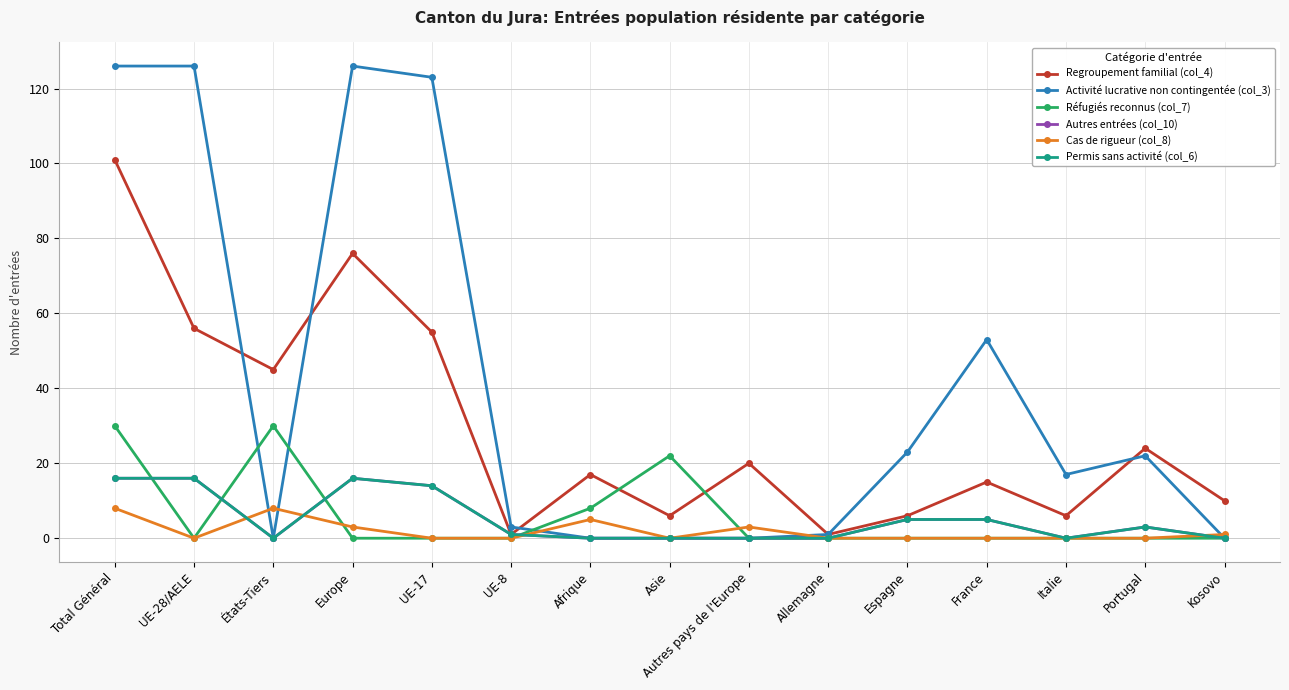

What is the average value of the Permis sans activité (col_6) series?

5